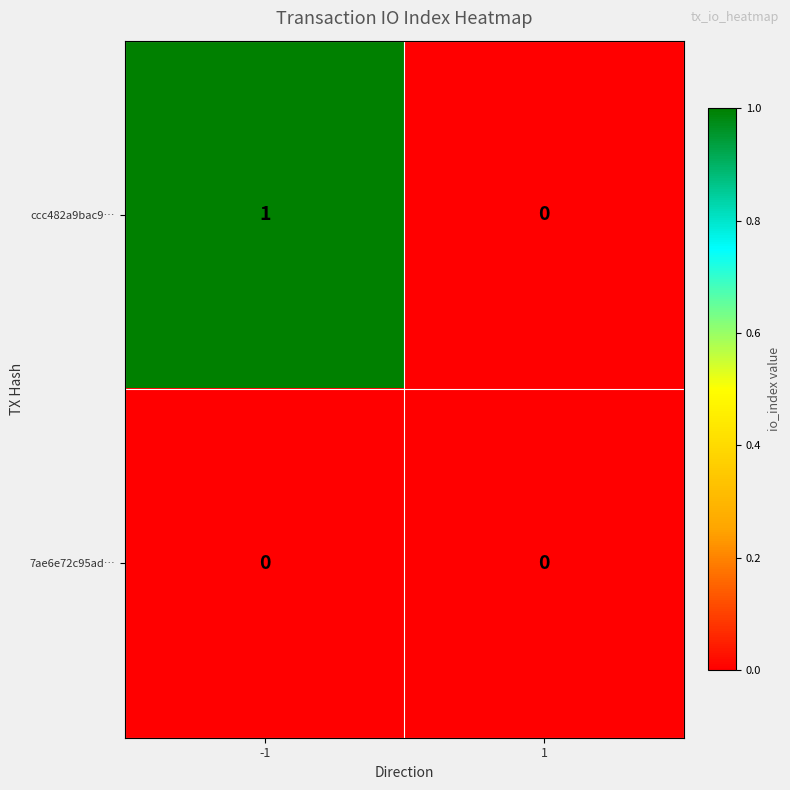

Between -1 and 1, which series saw the biggest shift?

ccc482a9bac9…